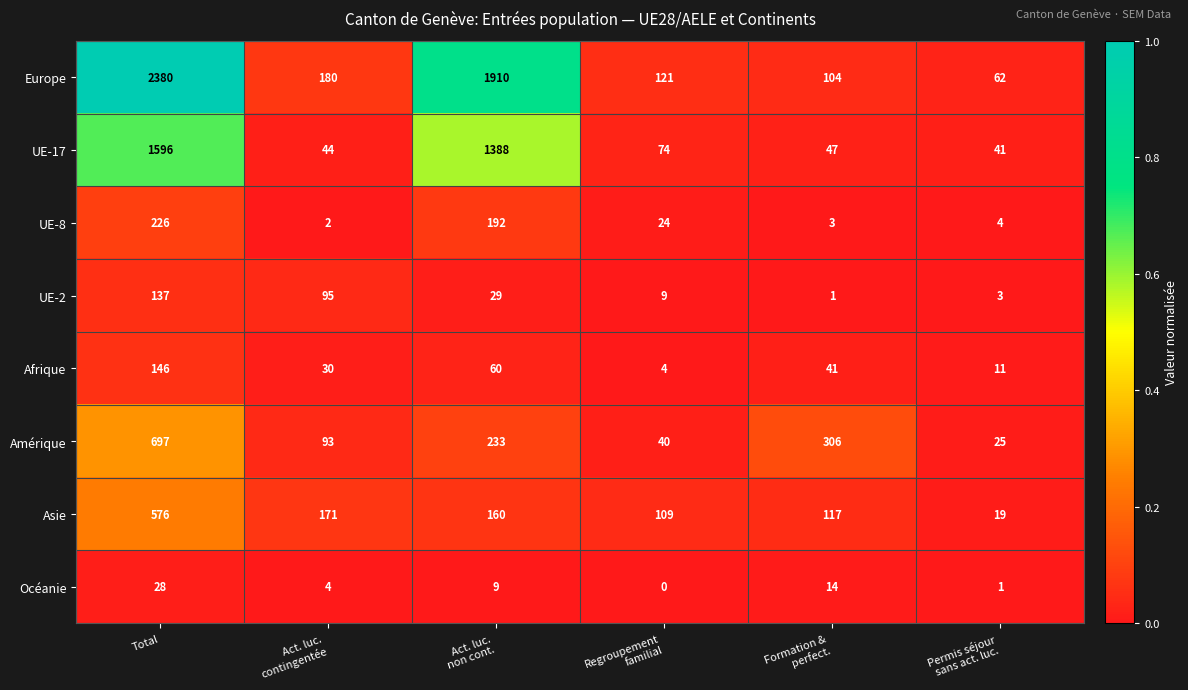

Which series has the largest range (max minus min)?

Europe